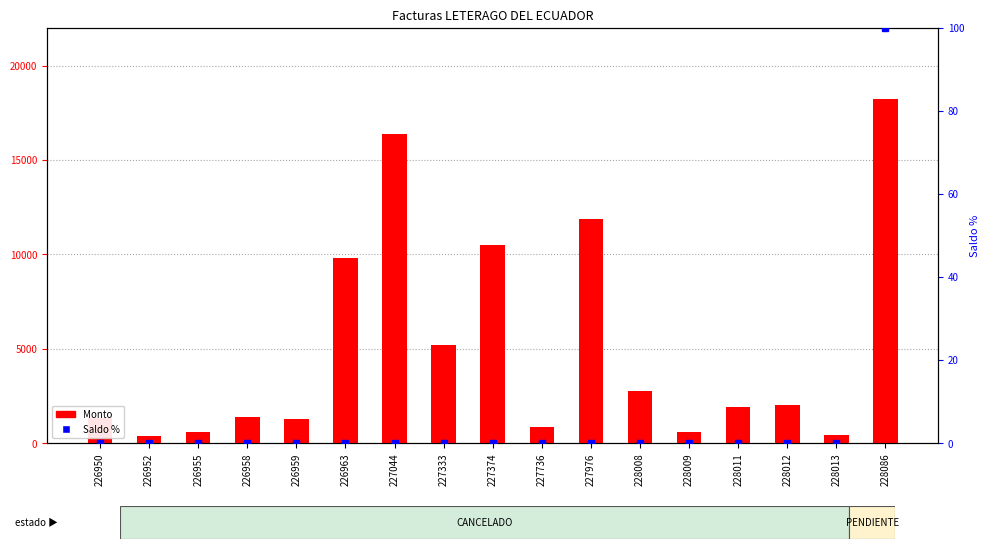

Which series has the largest range (max minus min)?

Monto